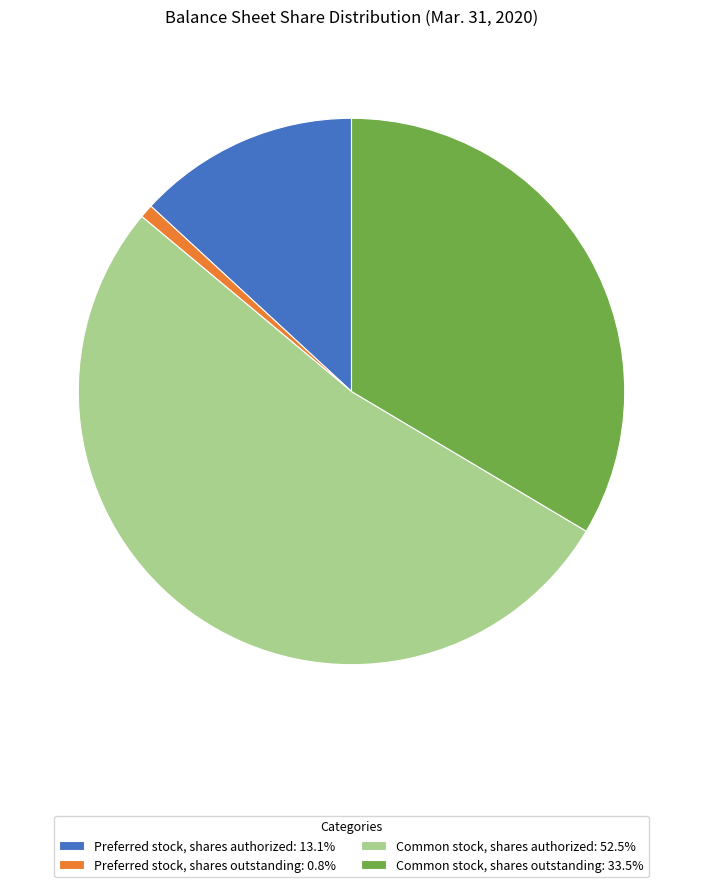

How many slices are in this pie chart?

4